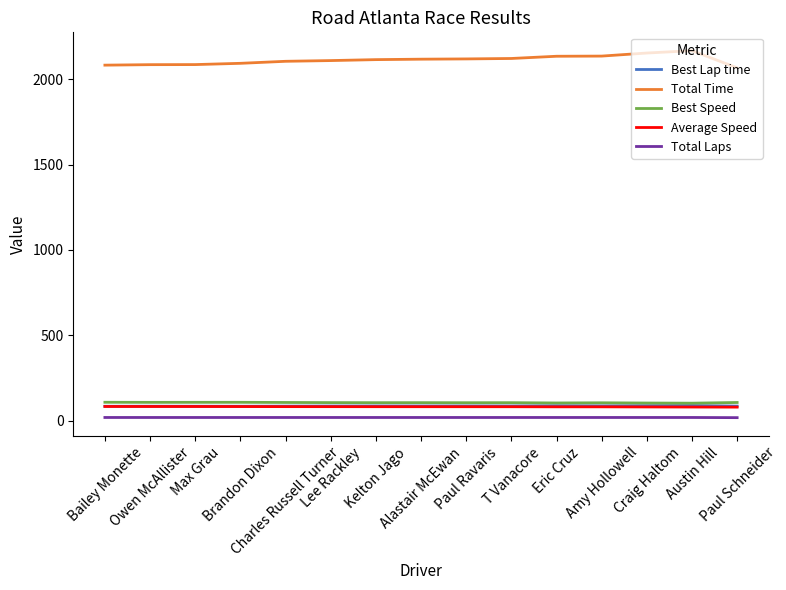

What is the total value across all series at Brandon Dixon?

2387.8